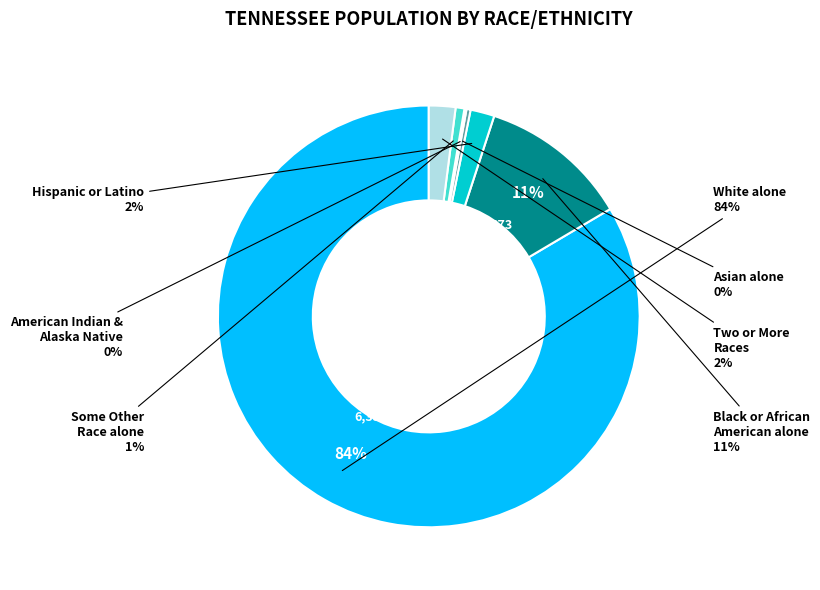

How many slices are in this pie chart?

7